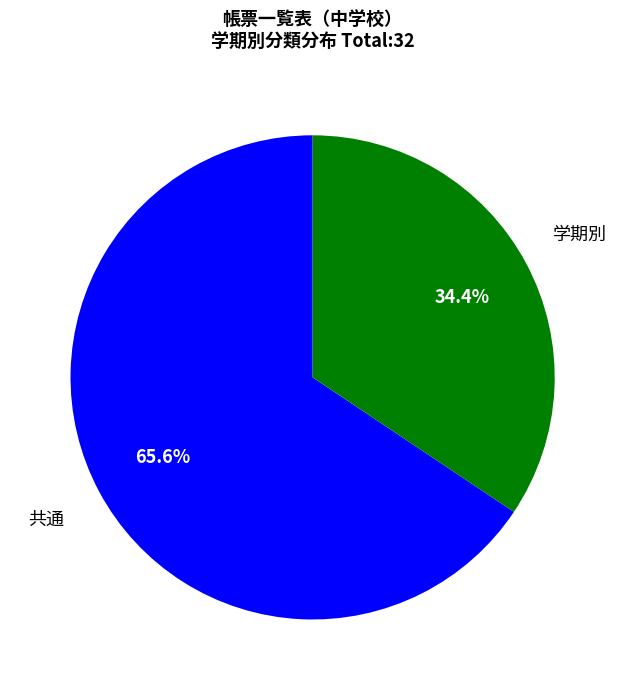

Does any single category account for the majority?

Yes